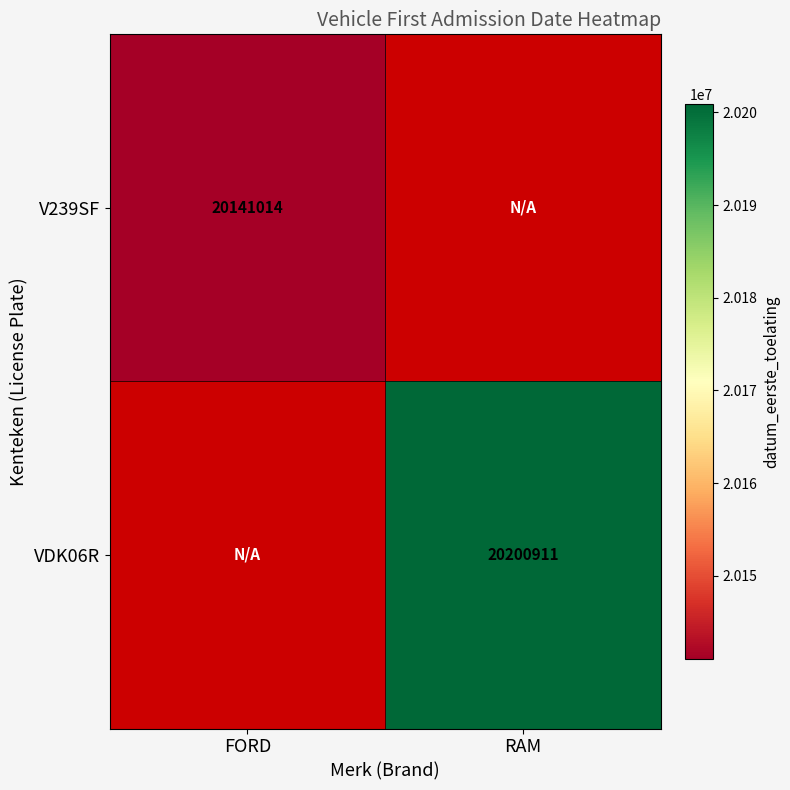

Is the value of V239SF at FORD greater than the value of VDK06R at RAM?

No